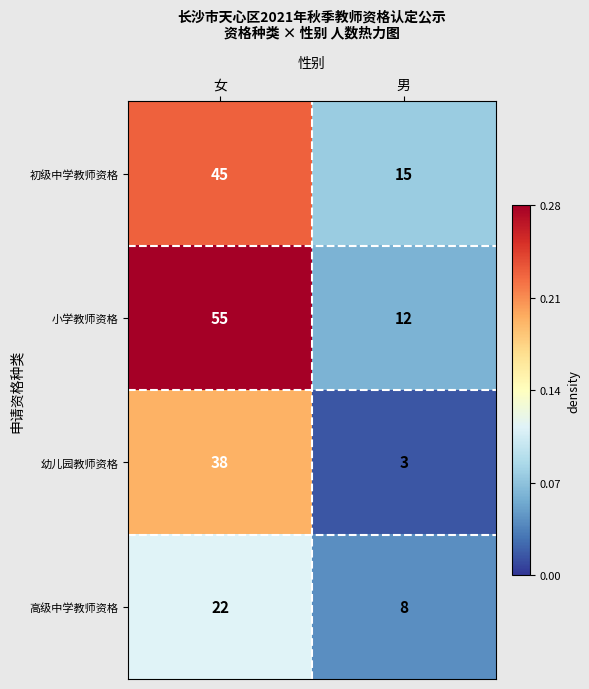

Which series has the largest range (max minus min)?

小学教师资格